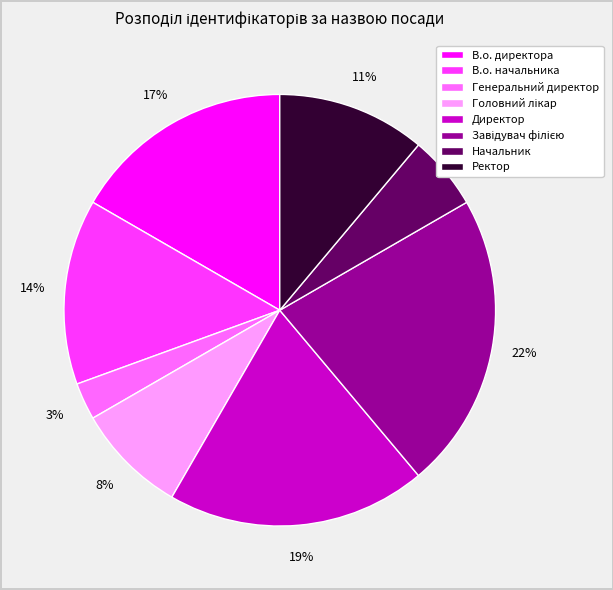

What is the smallest slice in the pie chart?

Генеральний директор